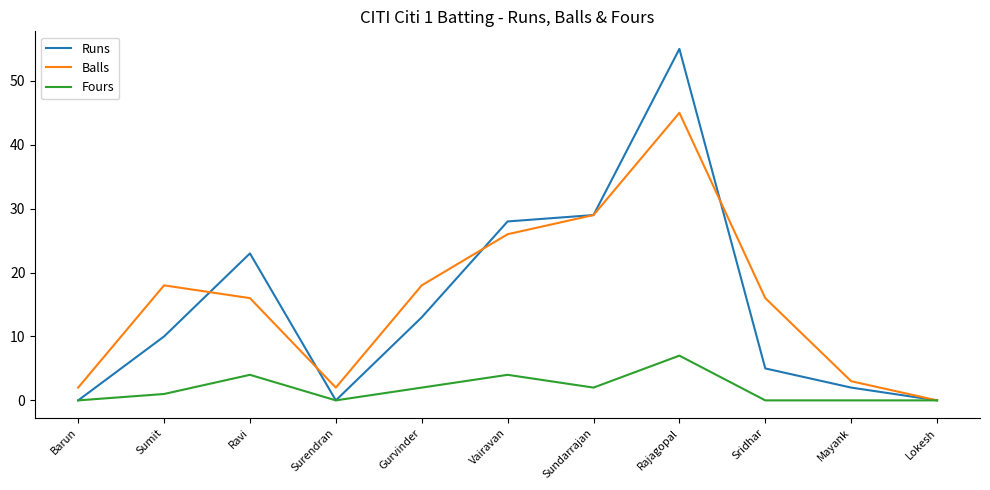

What is the difference between the Balls values at Sumit and Sundarrajan?

11